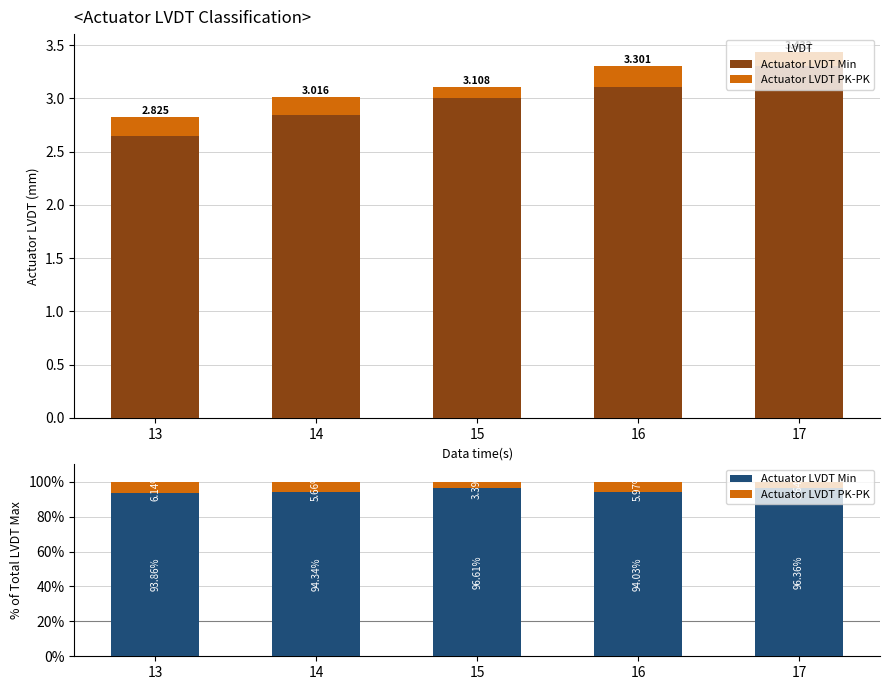

How many groups of bars are there?

5